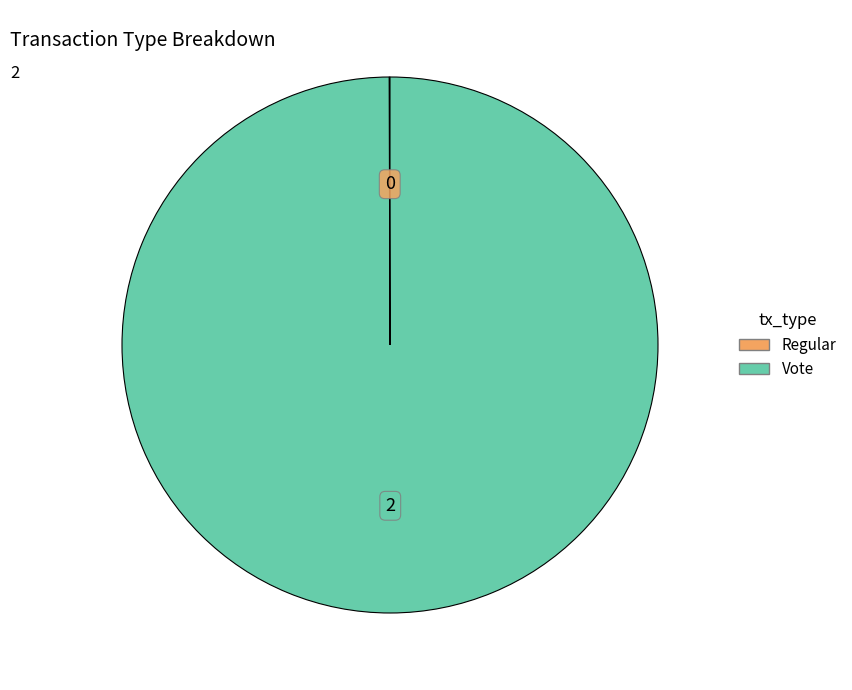

What is the largest slice in the pie chart?

Vote